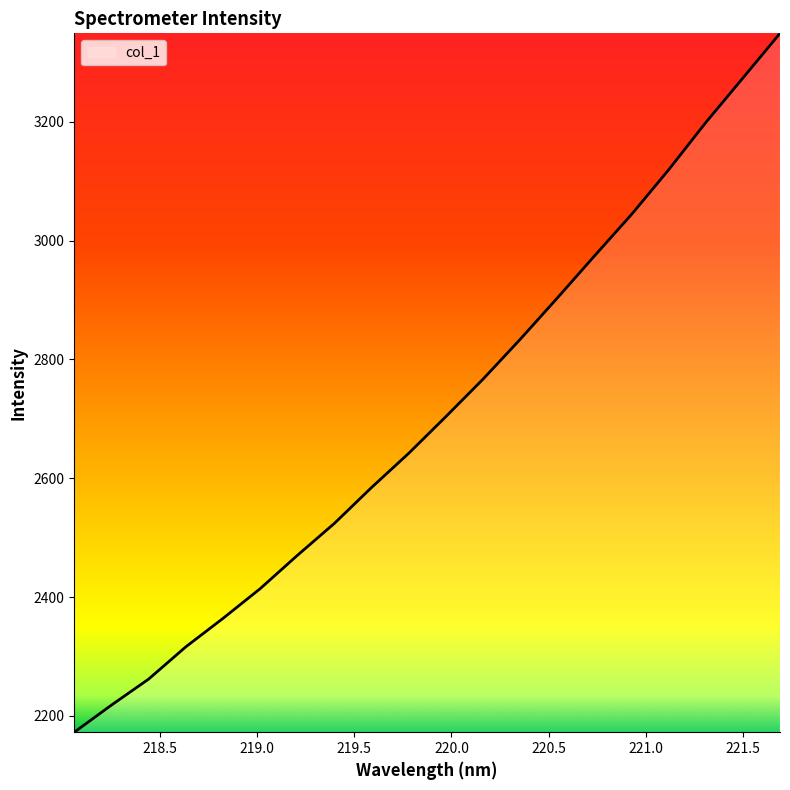

What is the average value?

2706.7